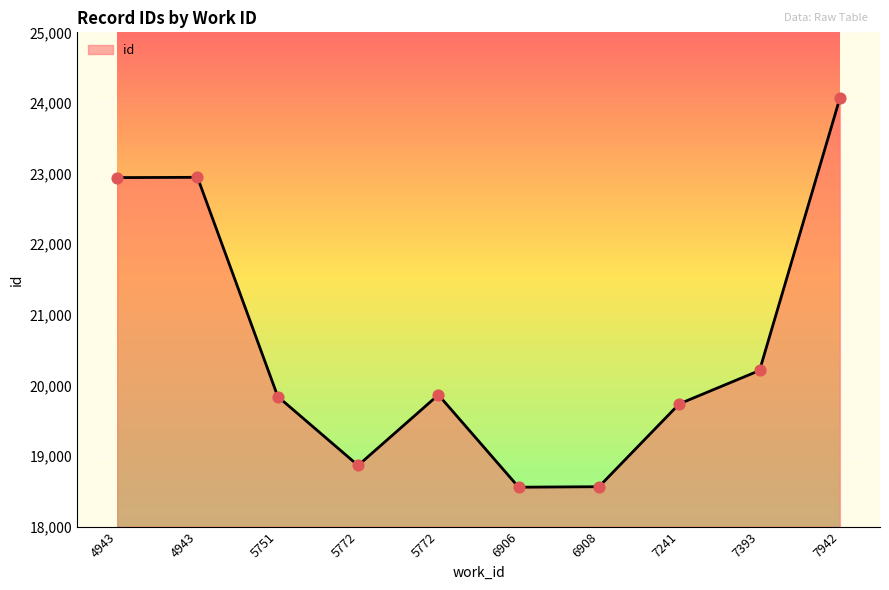

Approximately how many times larger is the value at 5772 compared to 5751?

1.0